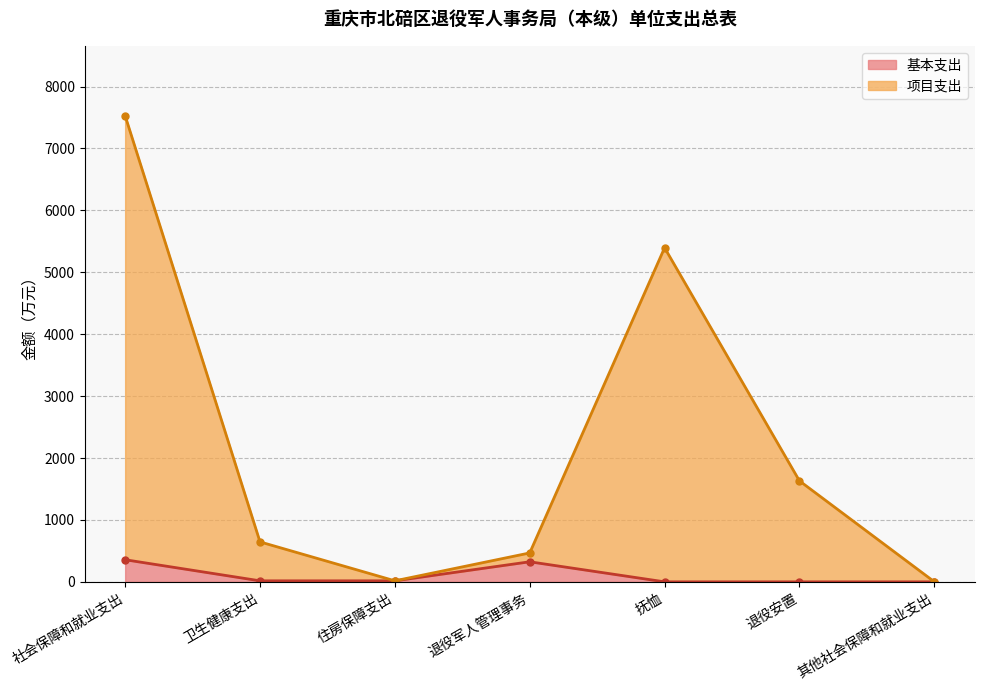

At how many categories does at least one series exceed 5534?

1